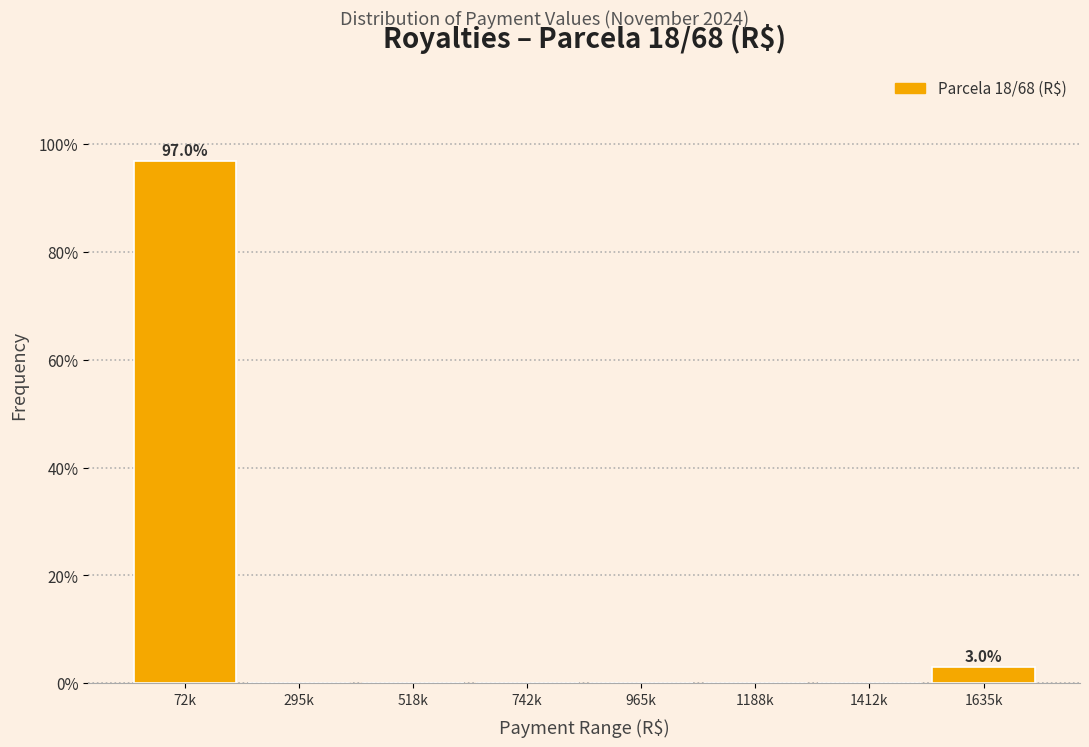

Reading left to right, extract all data points from this chart.

72k=97.0	295k=0.0	518k=0.0	742k=0.0	965k=0.0	1188k=0.0	1412k=0.0	1635k=3.0